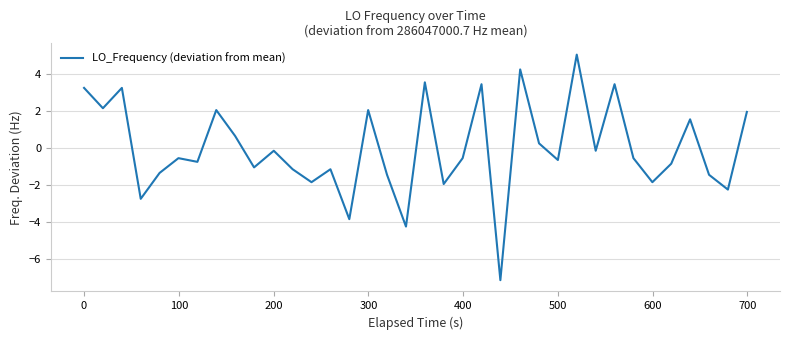

What is the greatest value displayed?

5.1